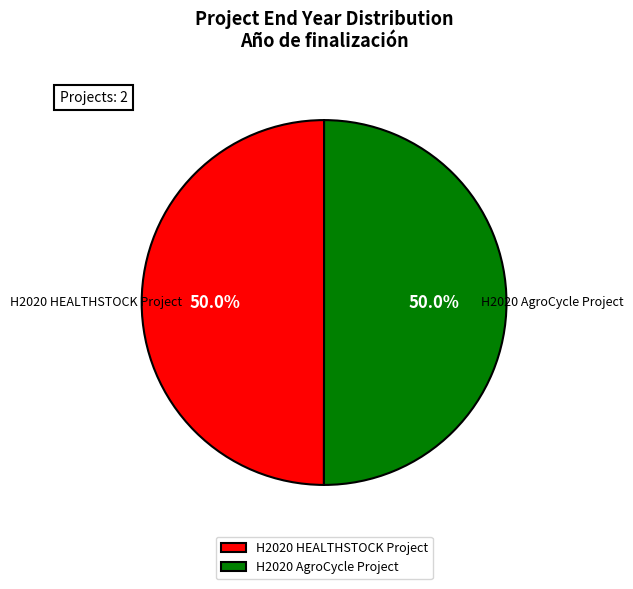

What percentage do H2020 AgroCycle Project and H2020 HEALTHSTOCK Project together represent?

100.0%